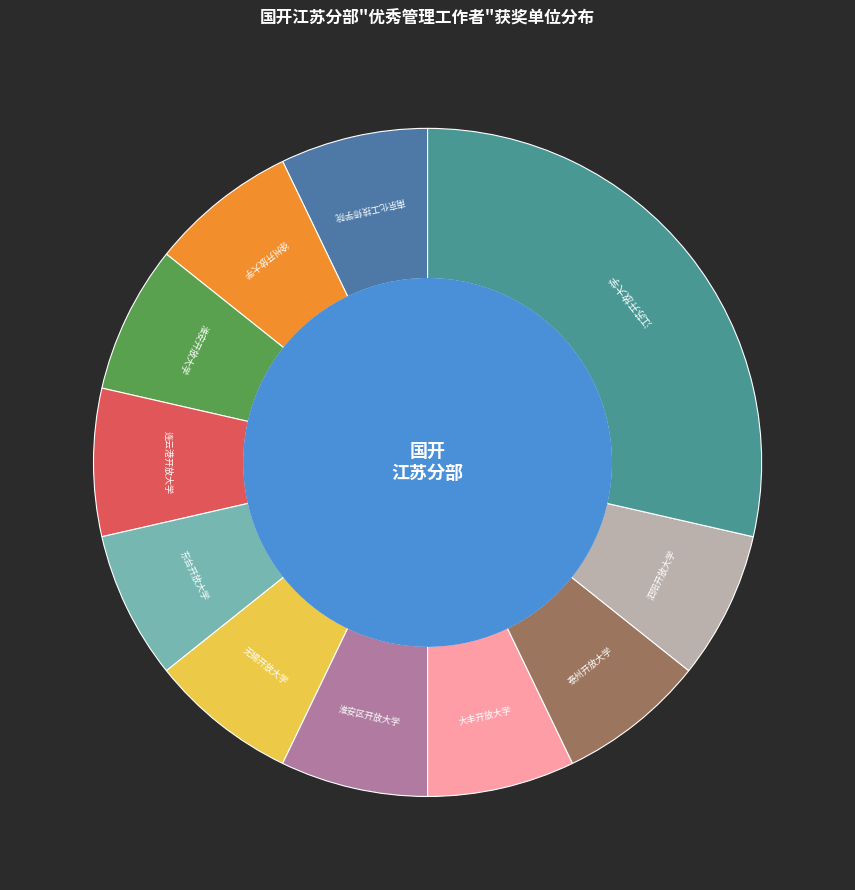

Which has a higher value, 江苏开放大学 or 东台开放大学?

江苏开放大学